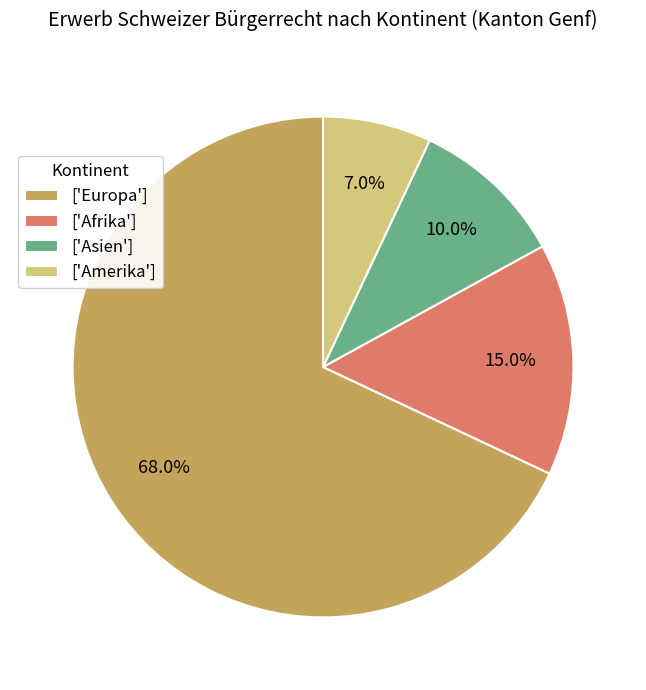

What is the smallest slice in the pie chart?

['Amerika']